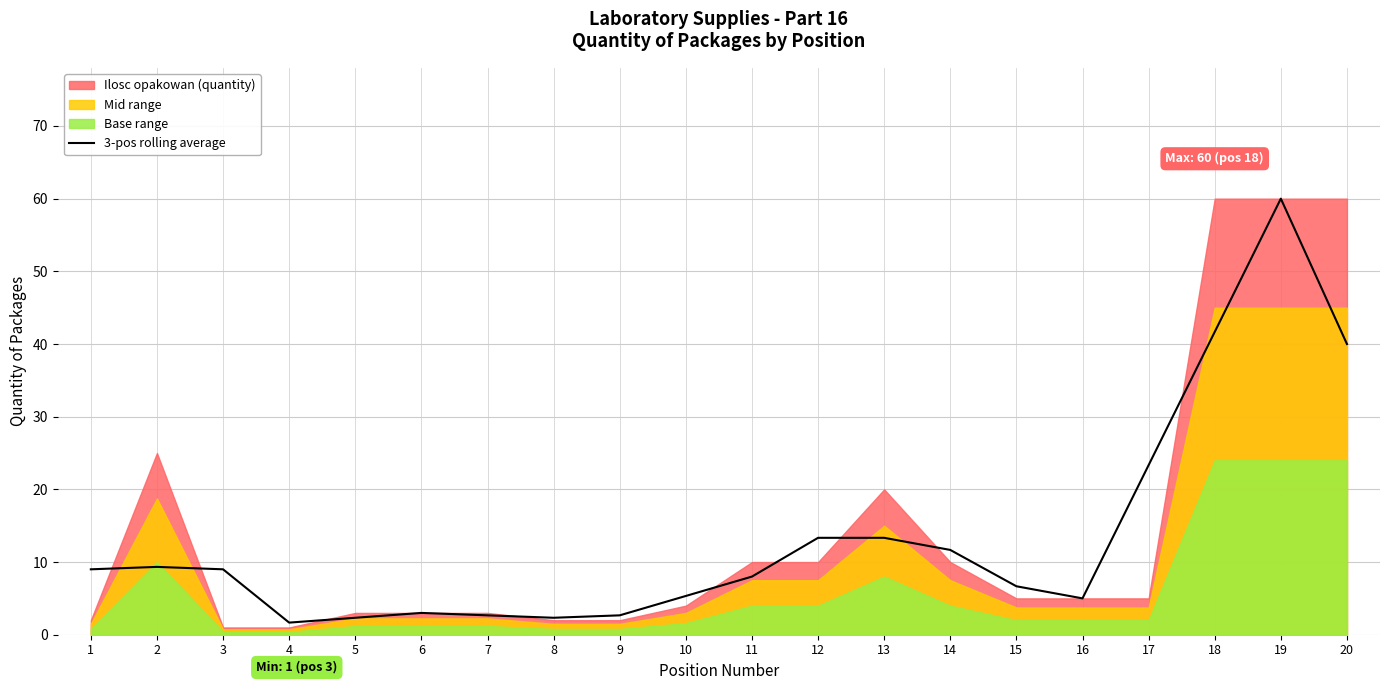

The 3-pos rolling average series shows 40.0 at 20. True or false?

True